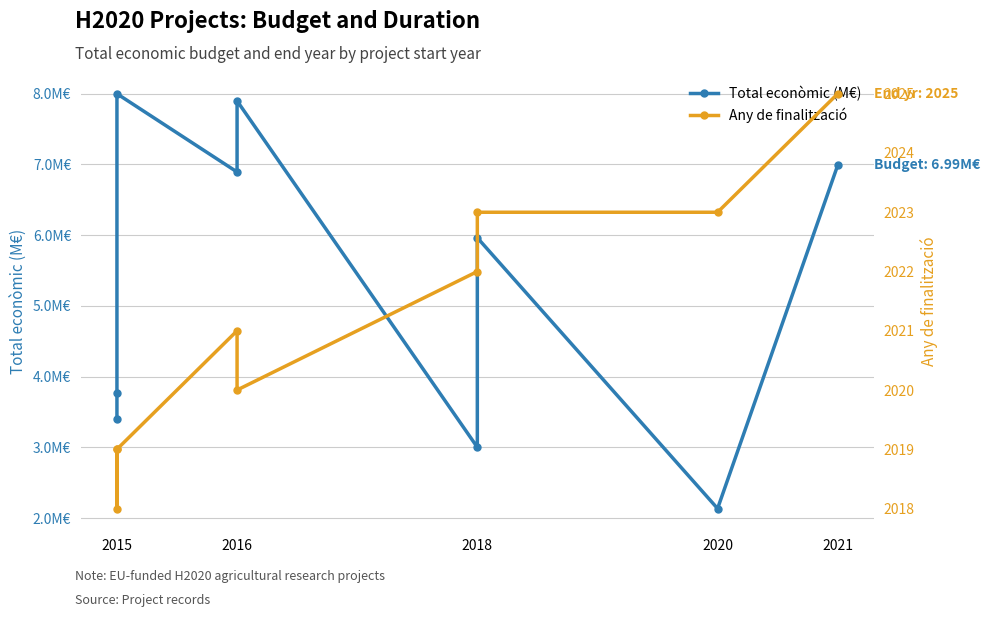

What is the value of the Any de finalització point at the 3rd from the left?

2019.0